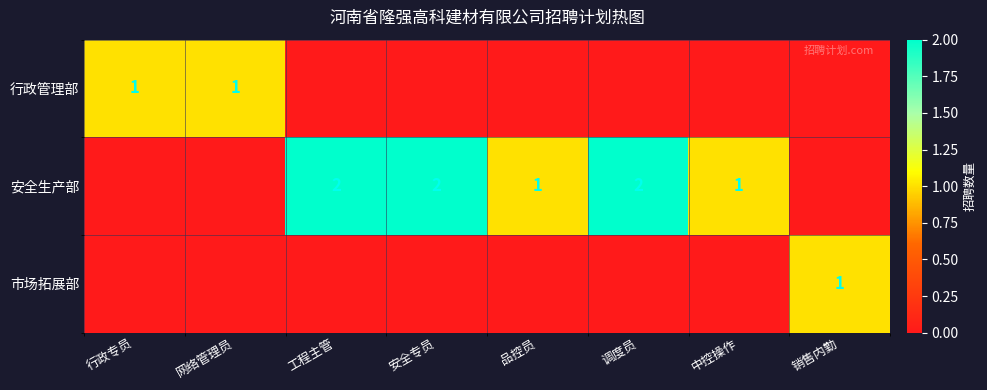

The value of 安全生产部 at 中控操作 is 1. True or false?

True